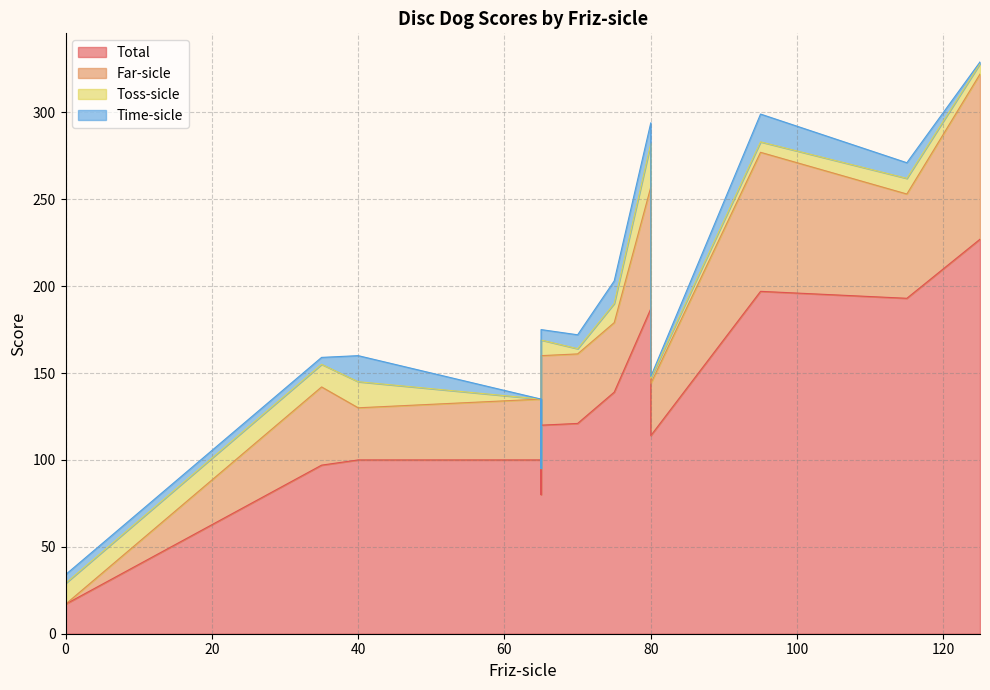

Is the value of Far-sicle at 12 greater than the value of Total at 1?

No